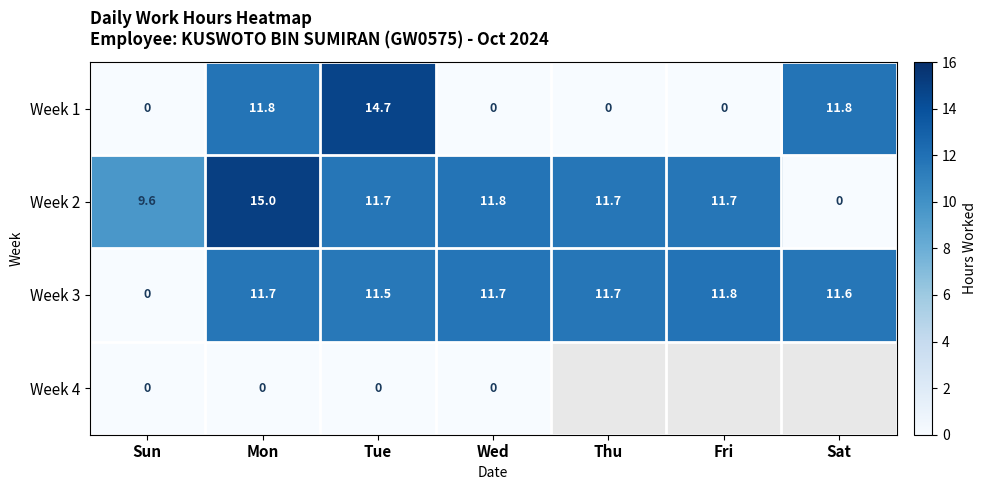

True or false: Week 2 has a value of 9.6 at Sun.

True